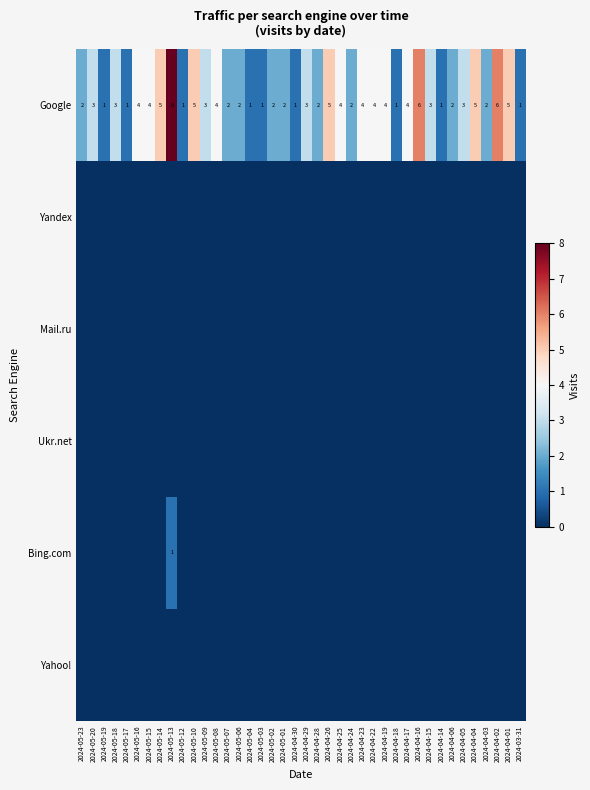

The Google series shows 2 at 2024-05-23. True or false?

True